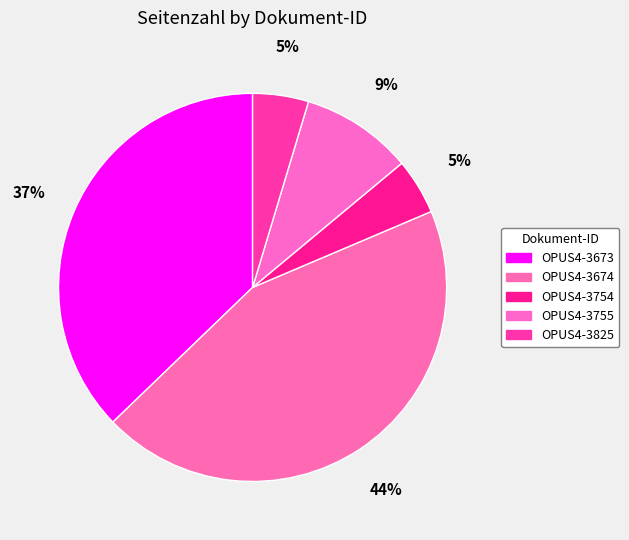

Which slice is the largest?

OPUS4-3674